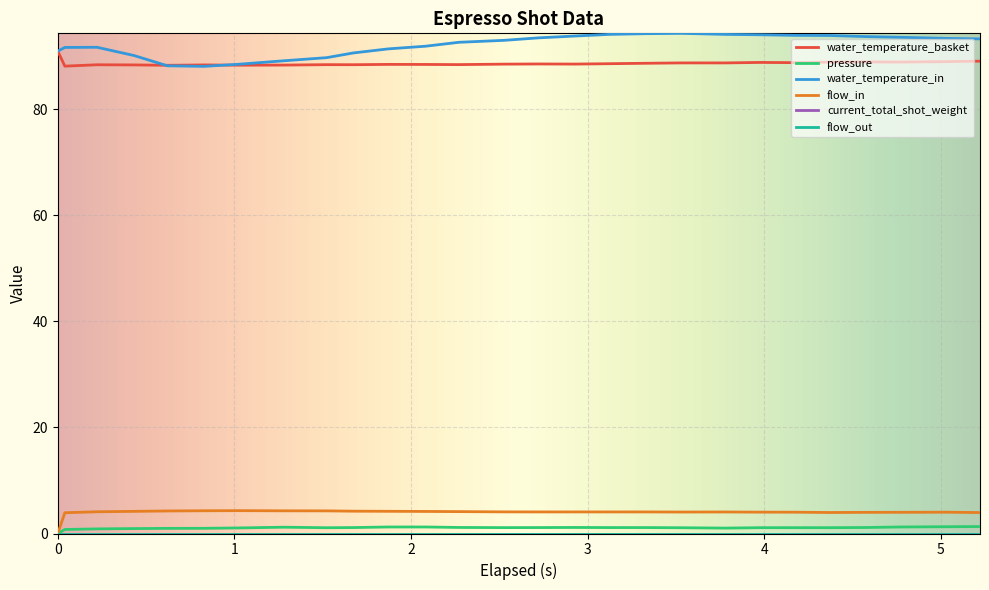

Does the chart display data point markers on the line(s)?

No